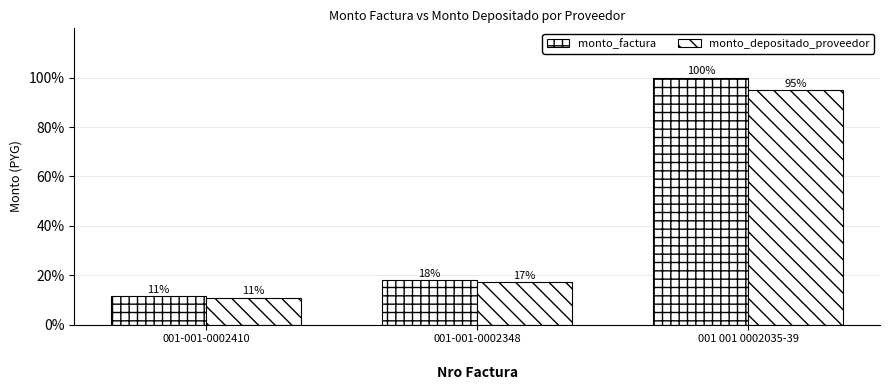

At 001-001-0002348, list the series in order from largest to smallest.

monto_factura, monto_depositado_proveedor